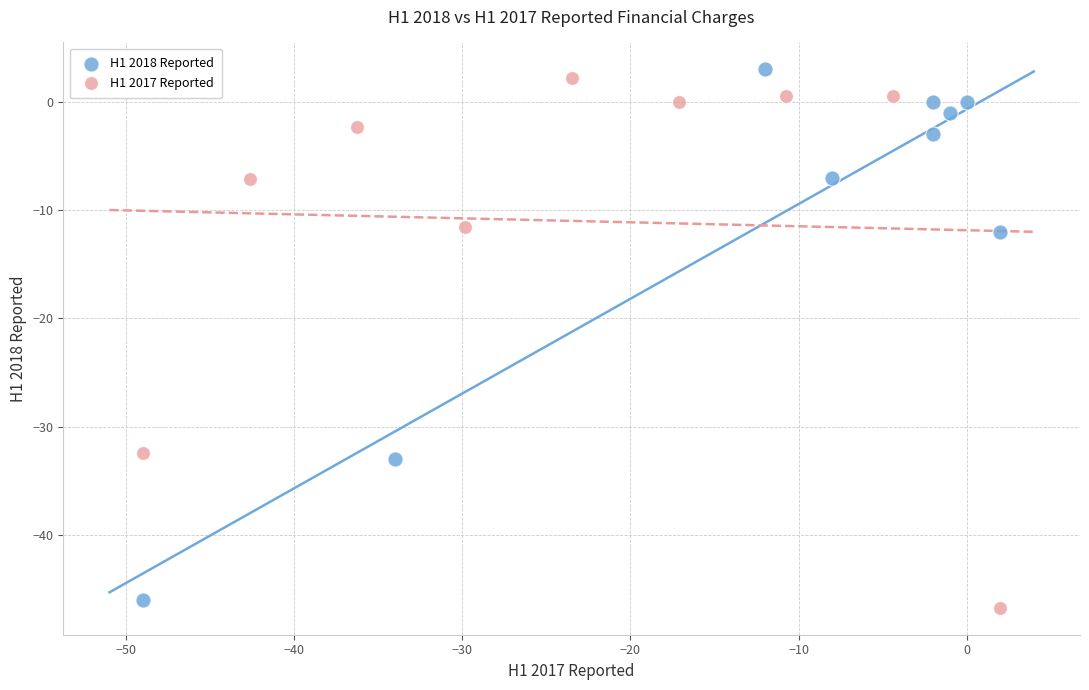

Which series contains the highest Y value?

H1 2018 Reported